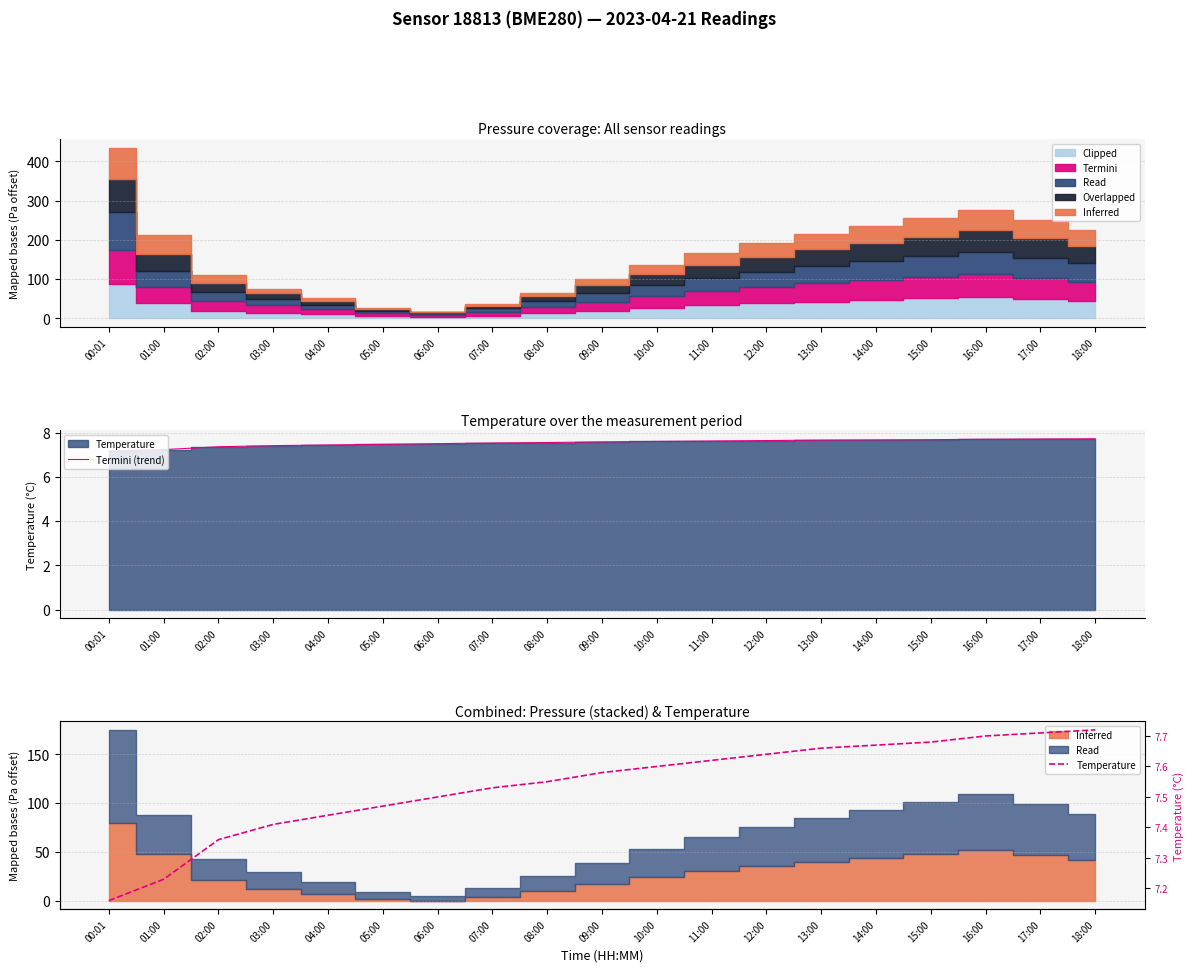

What is the highest value of the Termini (trend) series?

7.7